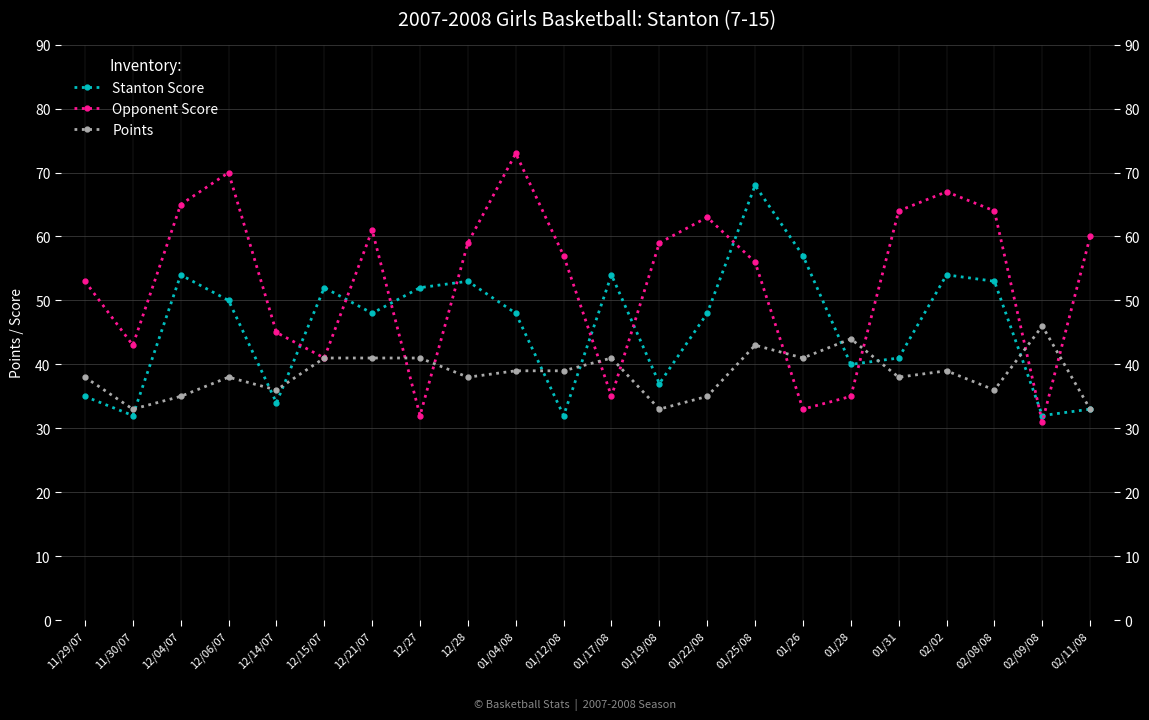

What is the total value across all series at 01/31?

143